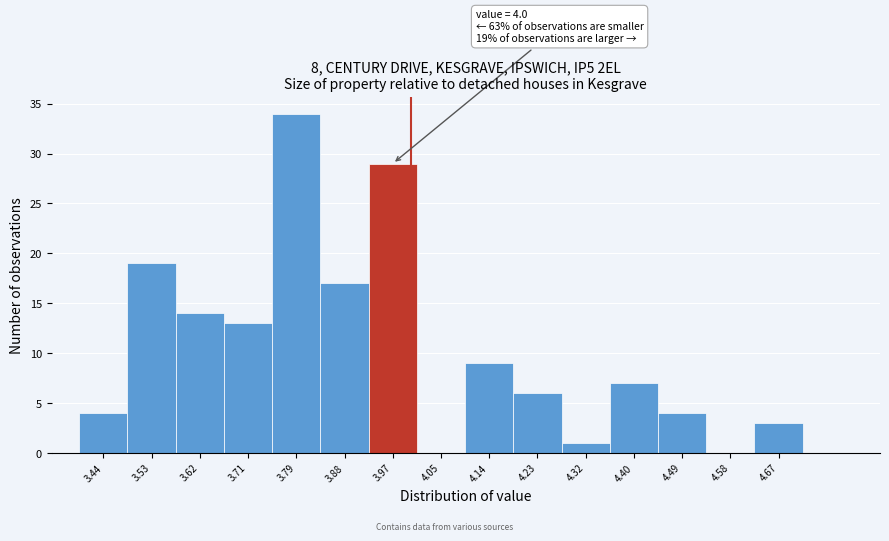

Over which range of the x-axis is the bar tallest?

3.75 to 3.84